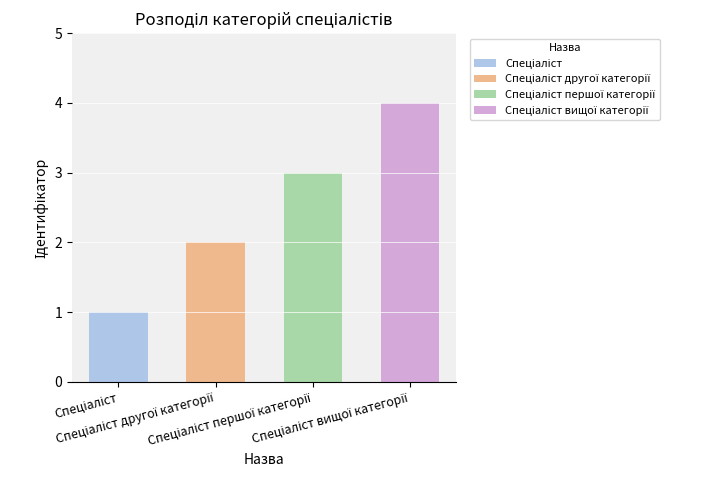

List the labels in order of value, smallest first.

Спеціаліст, Спеціаліст другої категорії, Спеціаліст першої категорії, Спеціаліст вищої категорії